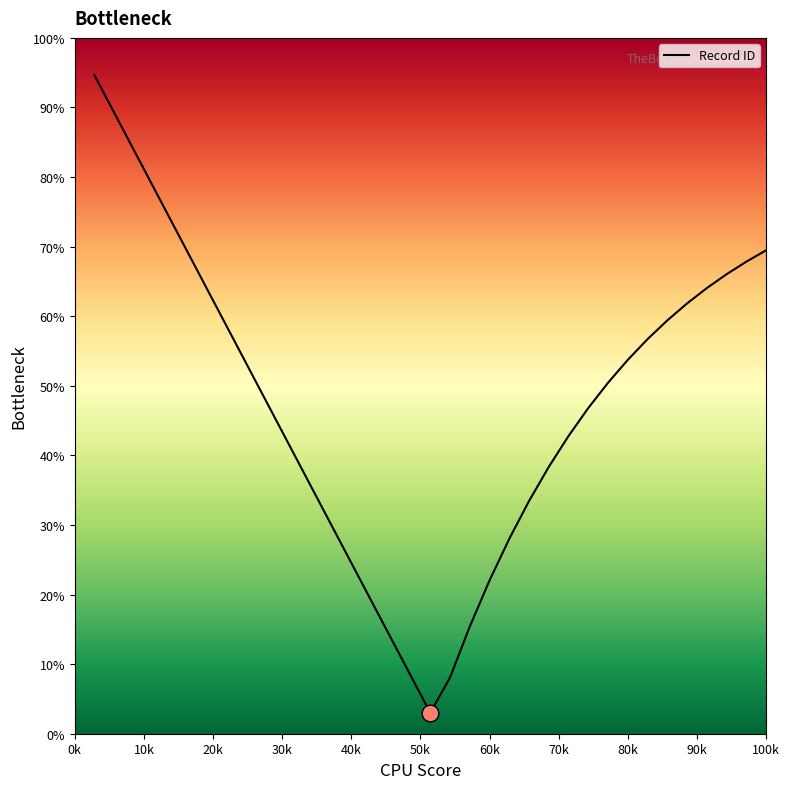

What is the smallest value displayed?

3.0